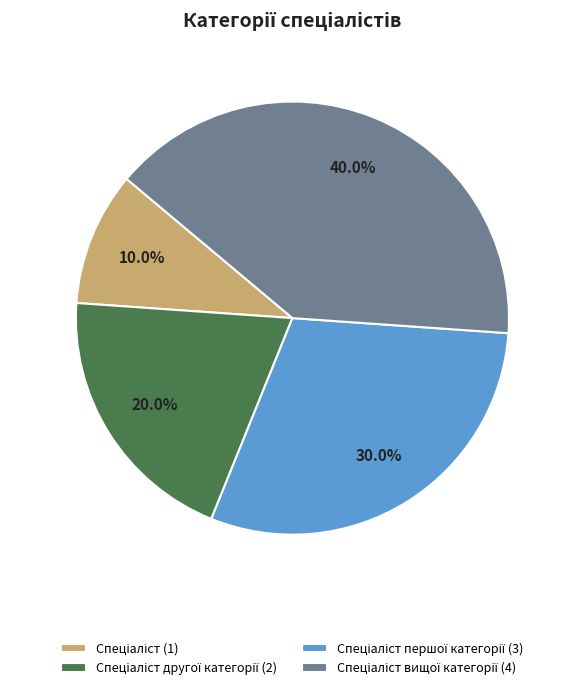

To the nearest percent, what is the average slice percentage?

25%